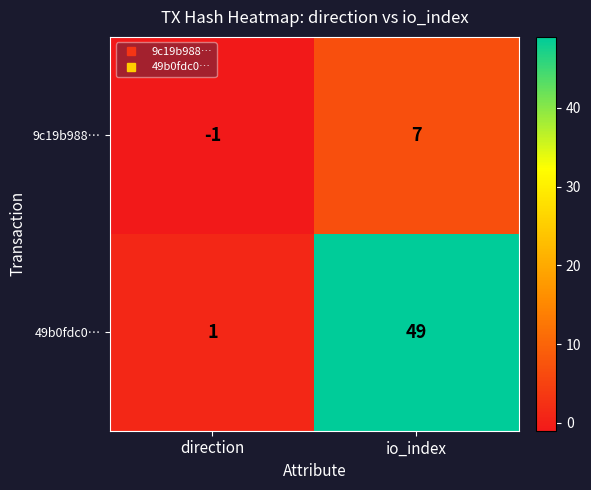

How many series are shown in this chart?

2